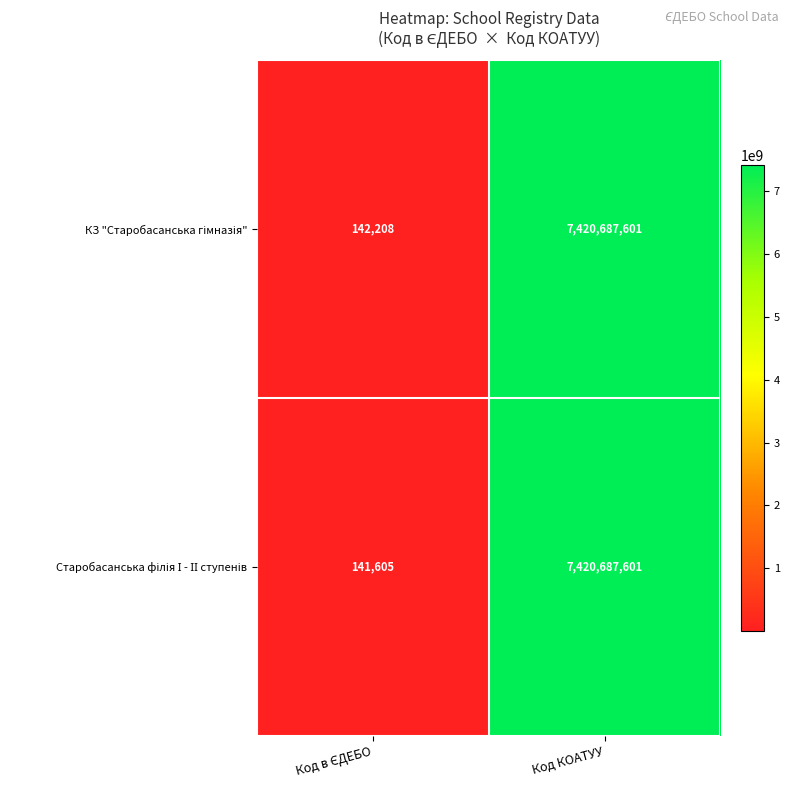

What is the total value across all series at Код КОАТУУ?

14841375202